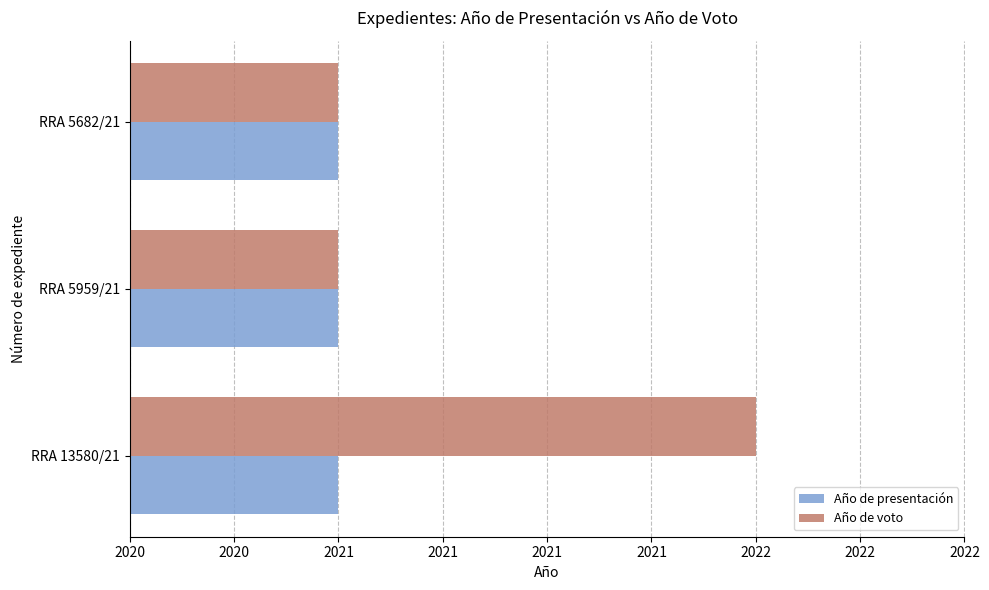

What is the difference between the maximum and minimum values in the Año de voto series?

1.0